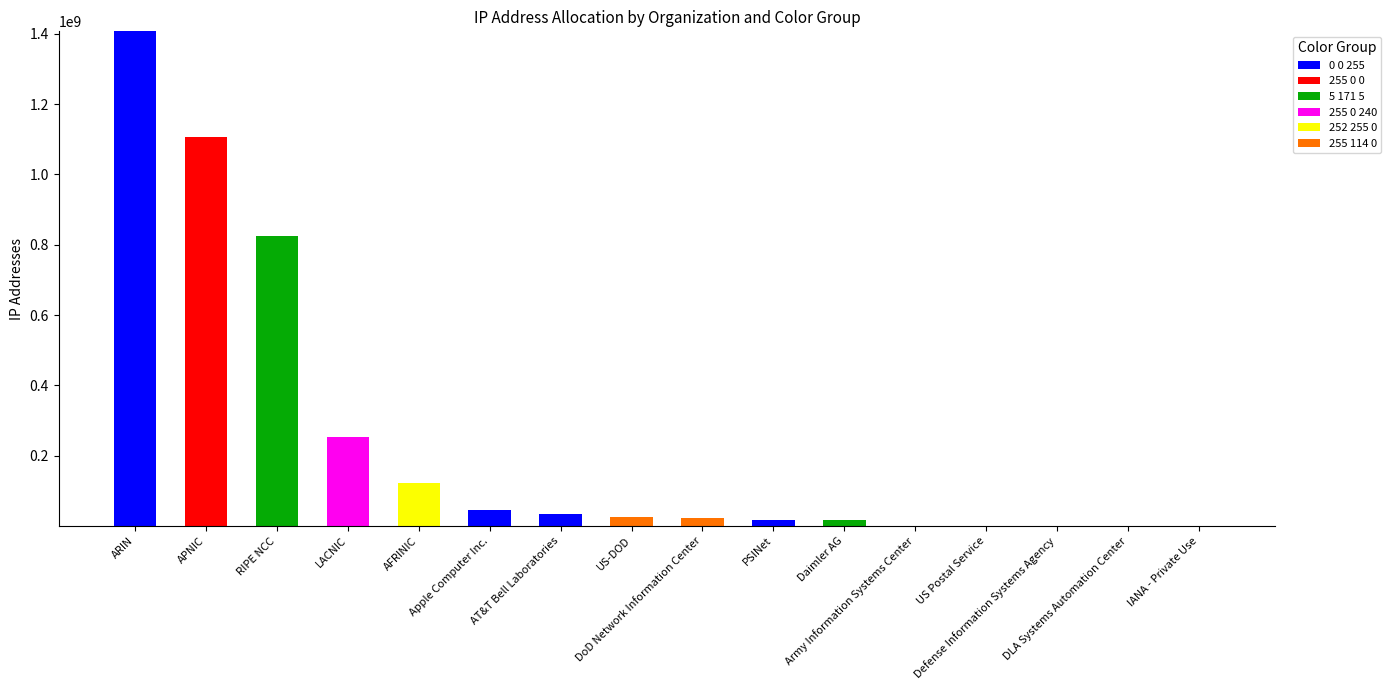

Does the chart contain stacked bars?

Yes